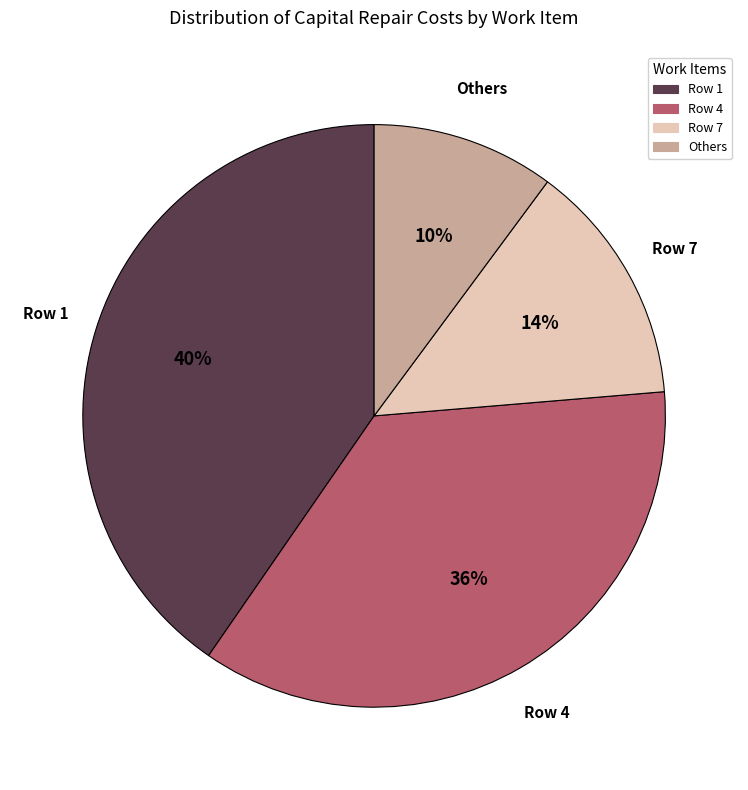

Do Row 1 and Row 4 together represent more than half of the pie?

Yes